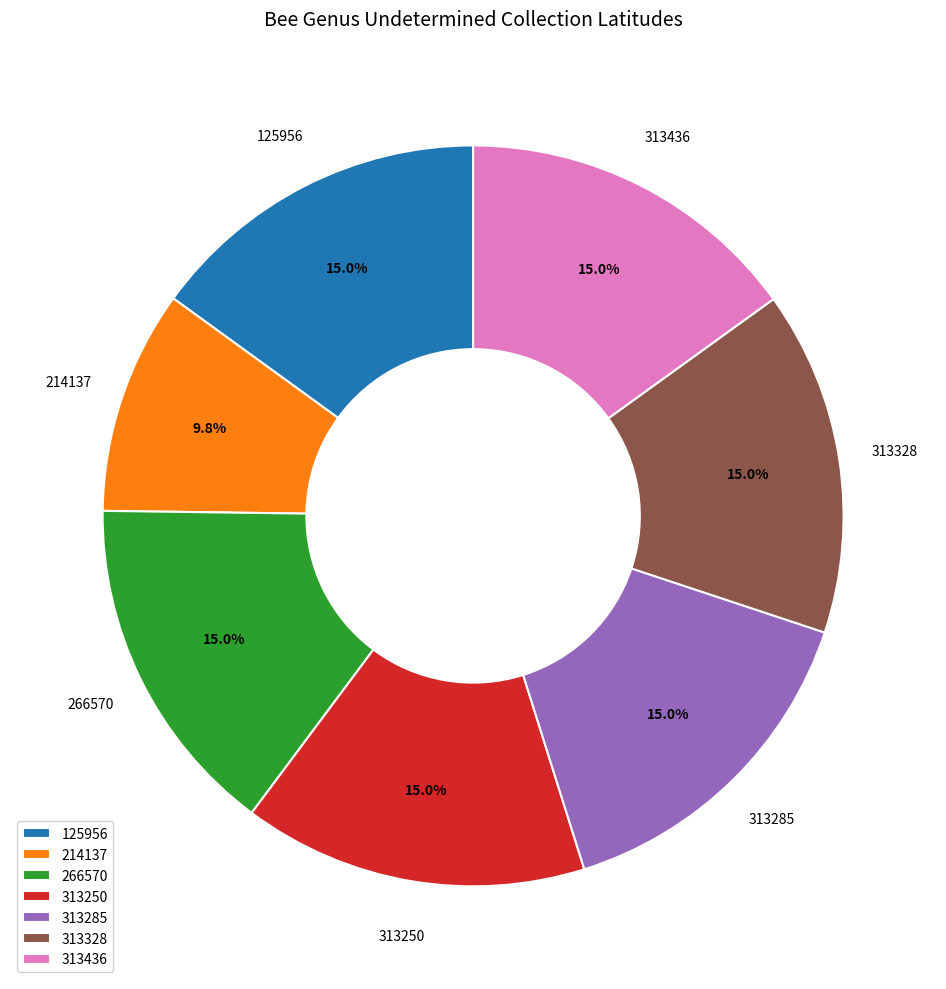

Which slice is the smallest?

214137